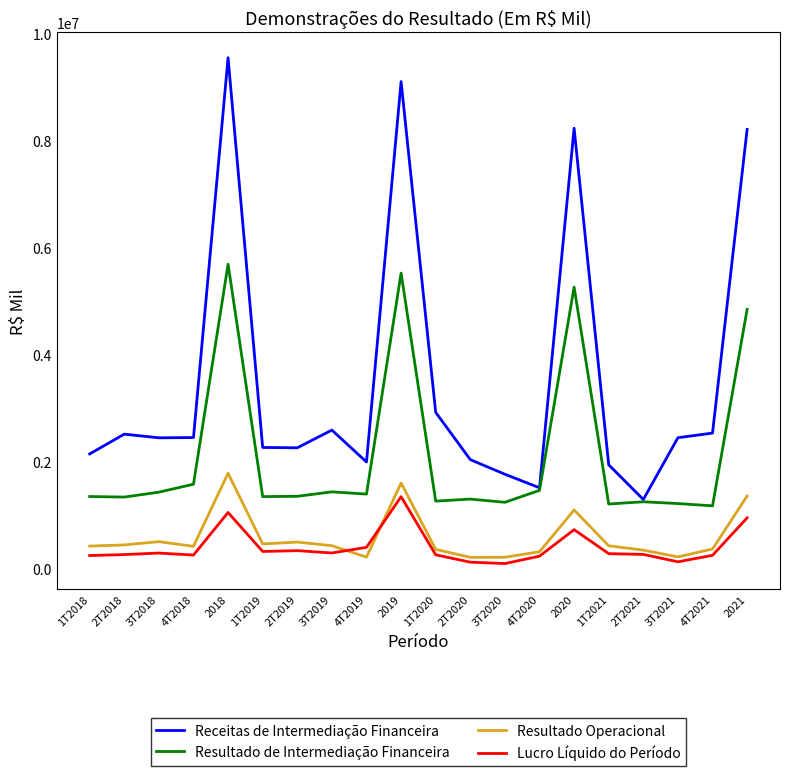

Which series has the largest total across all categories?

Receitas de Intermediação Financeira